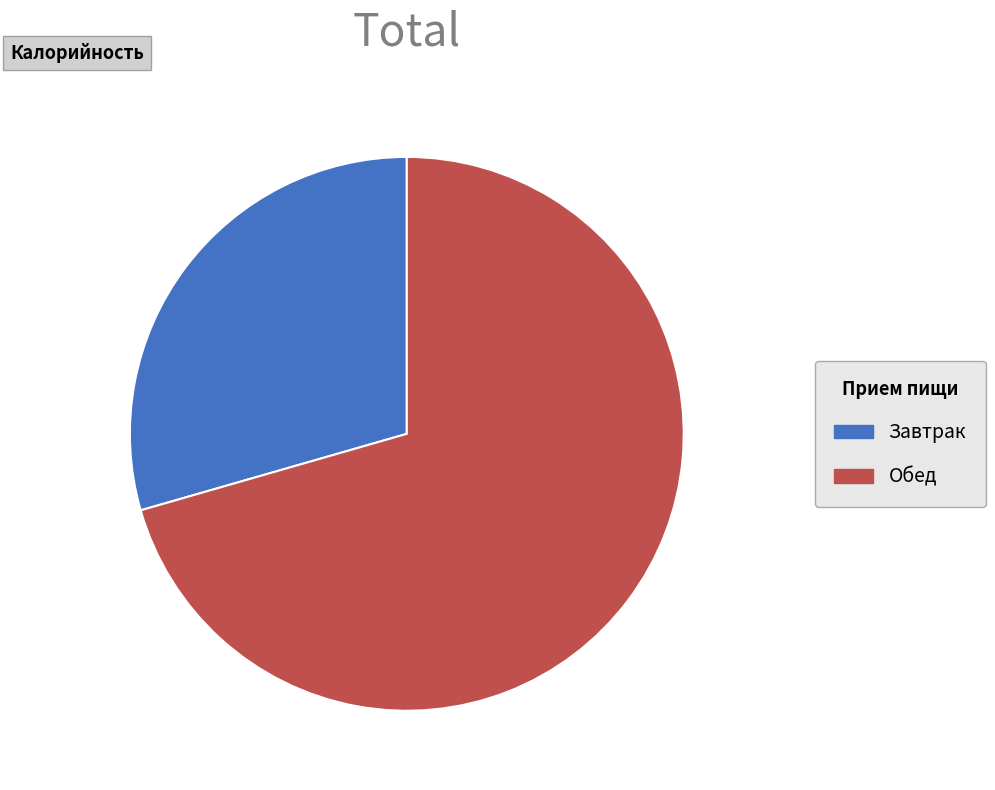

Does any single category account for the majority?

Yes